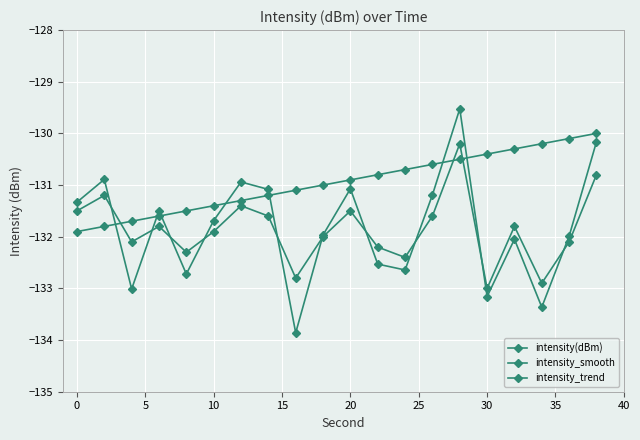

How many times do intensity(dBm) and intensity_smooth cross each other?

10